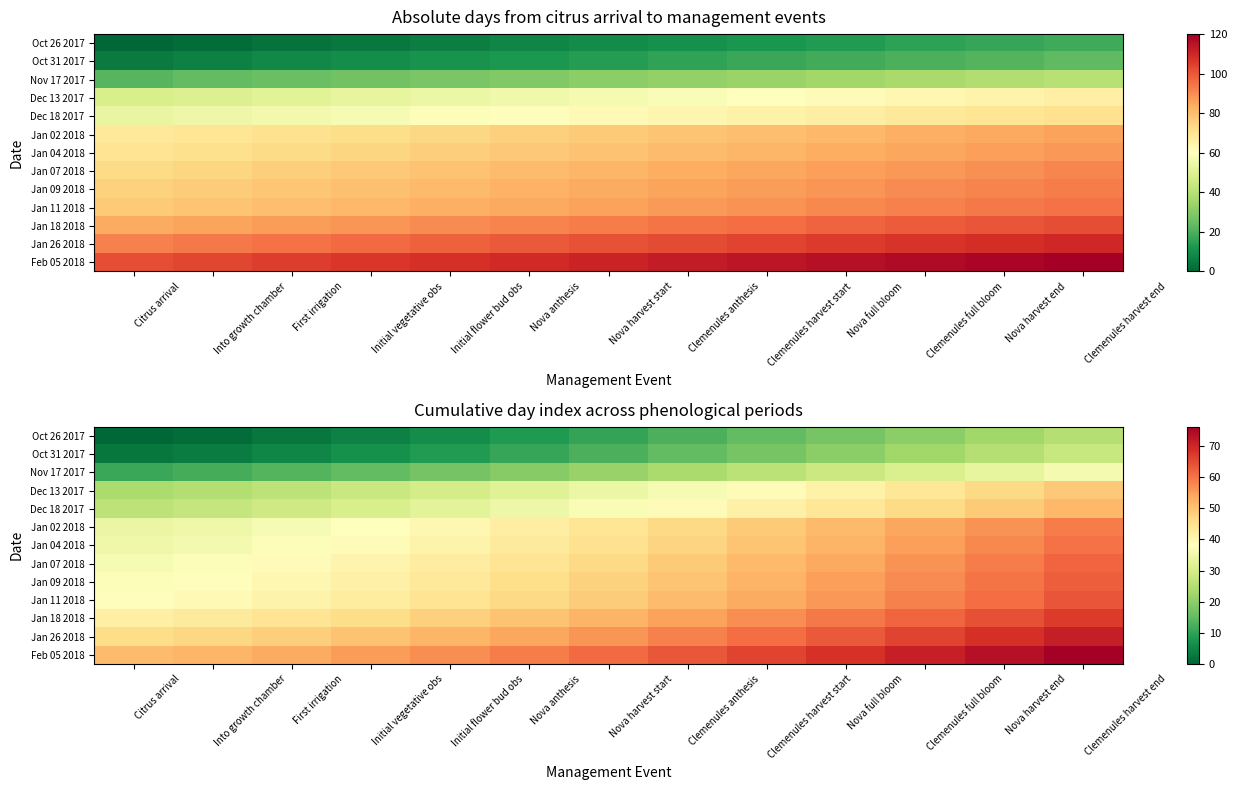

How many data points in Jan 07 2018 are above 46?

7